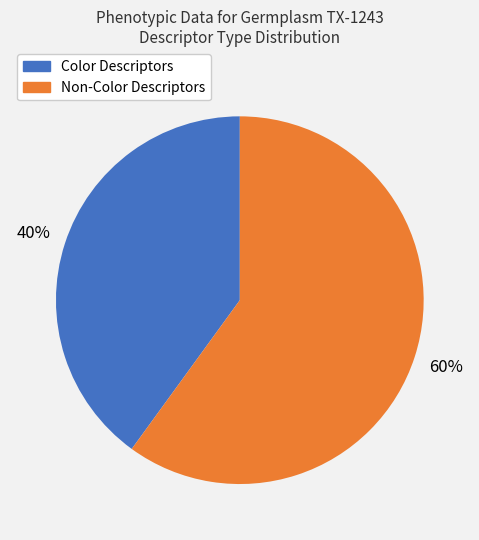

To the nearest percent, what is the difference between the largest and smallest slice percentages?

20%